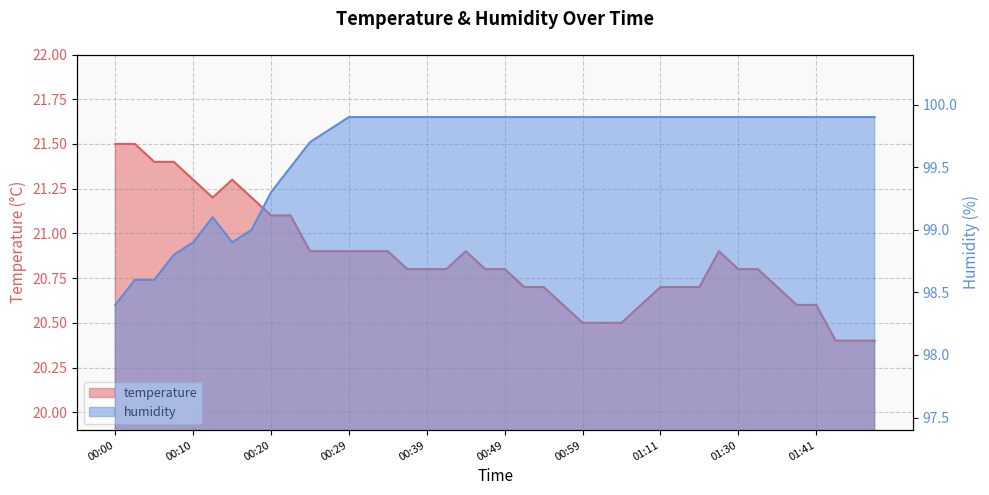

At which category is the sum across all series the highest?

00:29